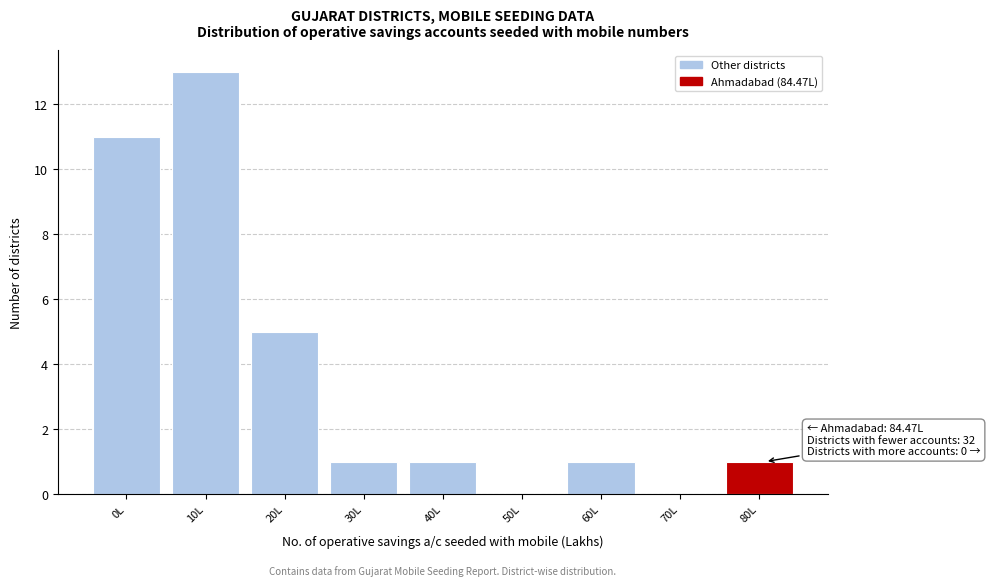

Reading left to right, extract all data points from this chart.

0L=11	10L=13	20L=5	30L=1	40L=1	50L=0	60L=1	70L=0	80L=1